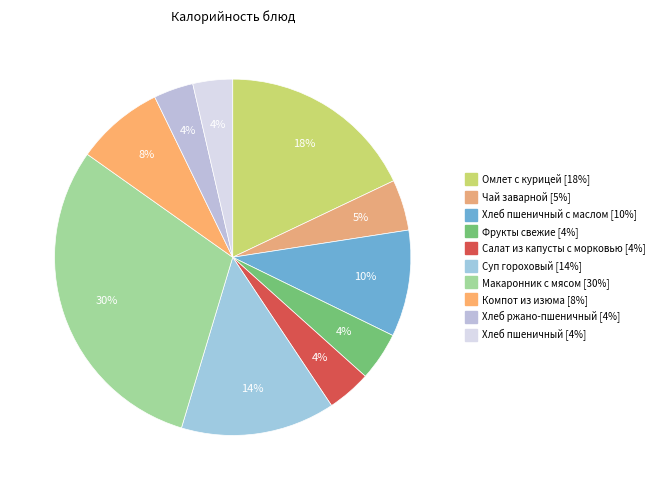

Does any single category account for the majority?

No